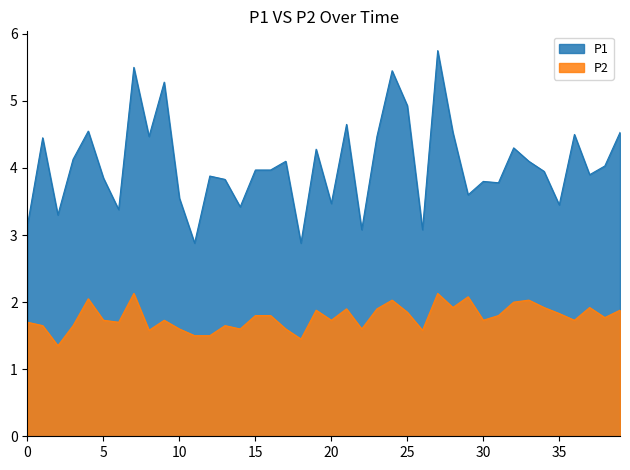

True or false: P2 and P1 intersect in this chart.

False